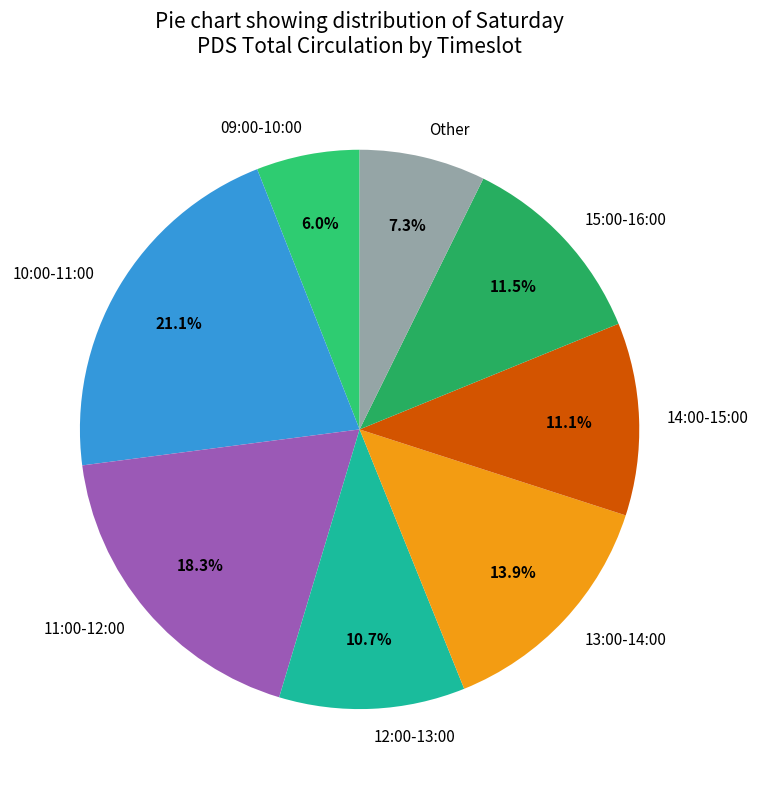

To the nearest percent, what portion does 14:00-15:00 represent?

11%